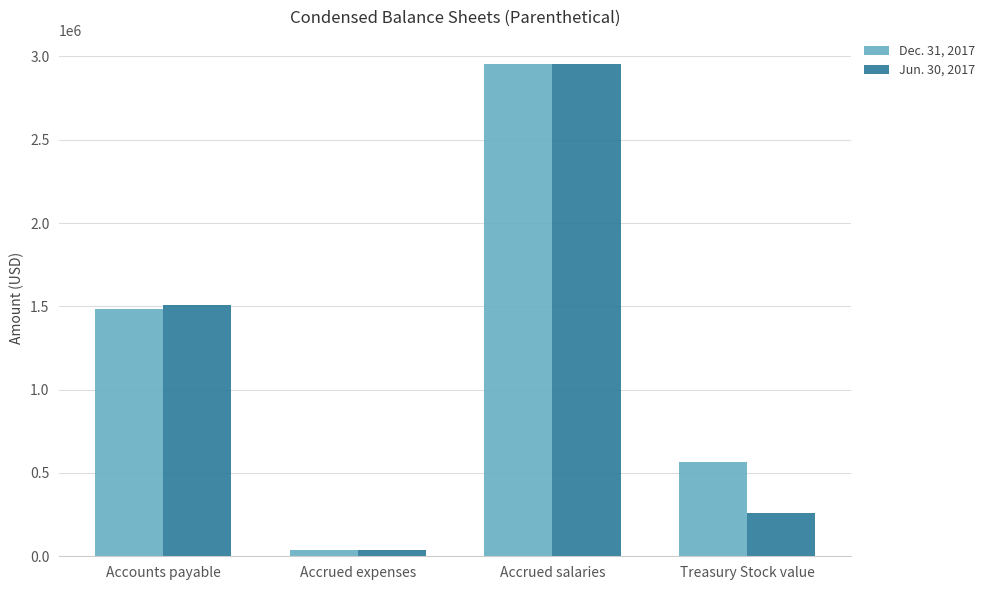

Rank the series by their average value, from lowest to highest.

Jun. 30, 2017, Dec. 31, 2017